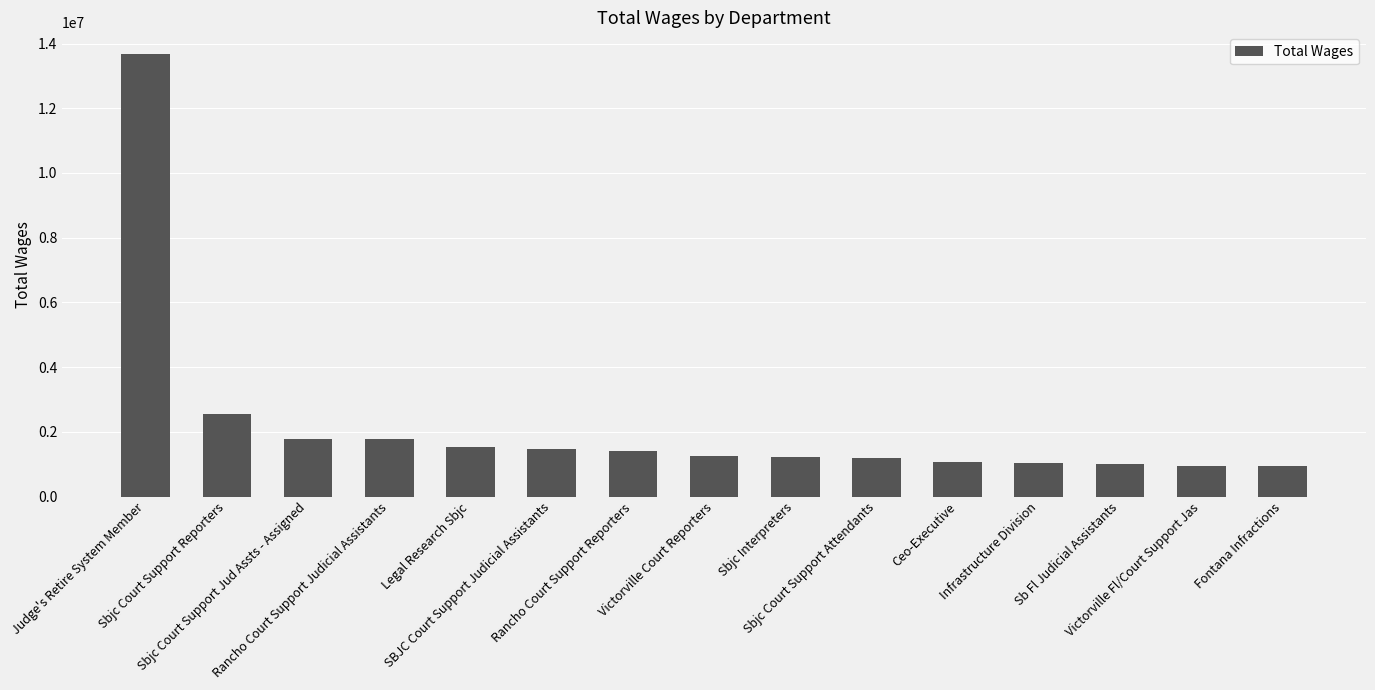

What is the difference between the maximum and minimum values?

12733349